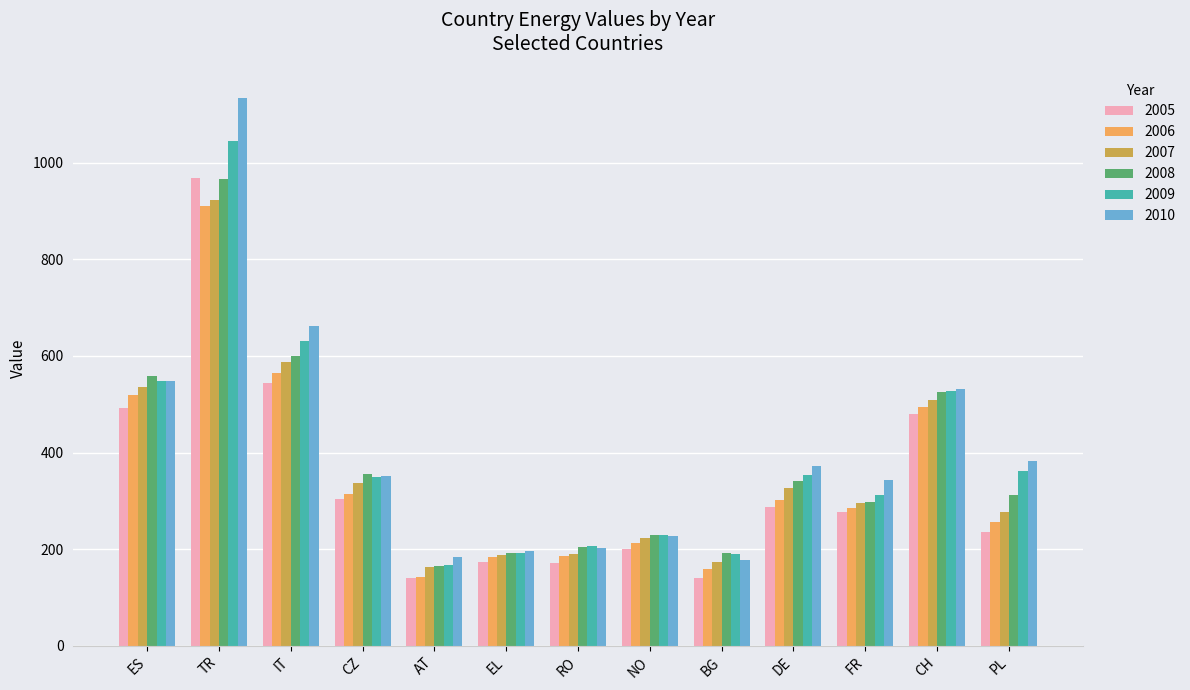

True or false: 2007 has a value of 187.2 at EL.

True